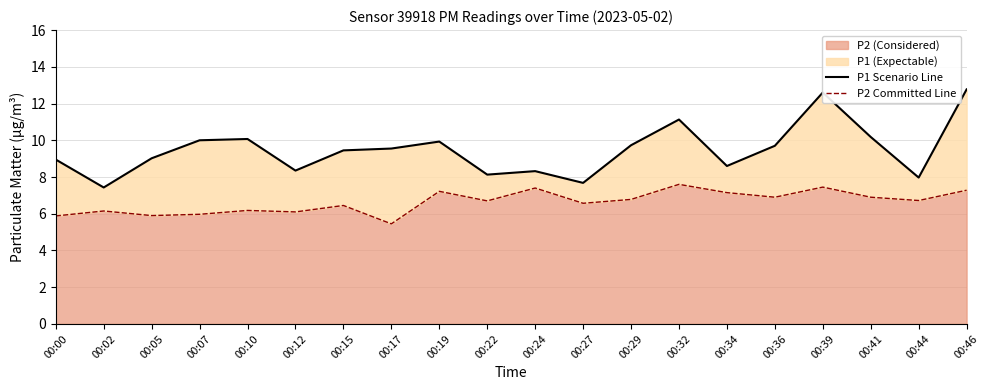

What is the spread (max minus min) of values at 00:22?

1.4